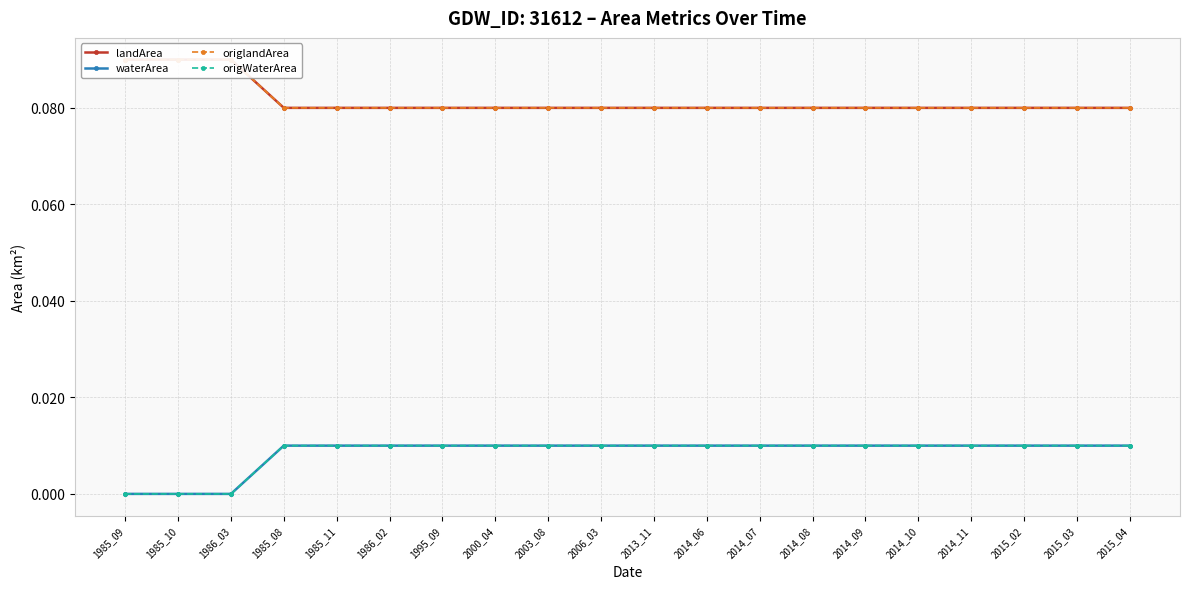

Rank the series at 2013_11 from lowest to highest value.

waterArea, origWaterArea, landArea, origlandArea